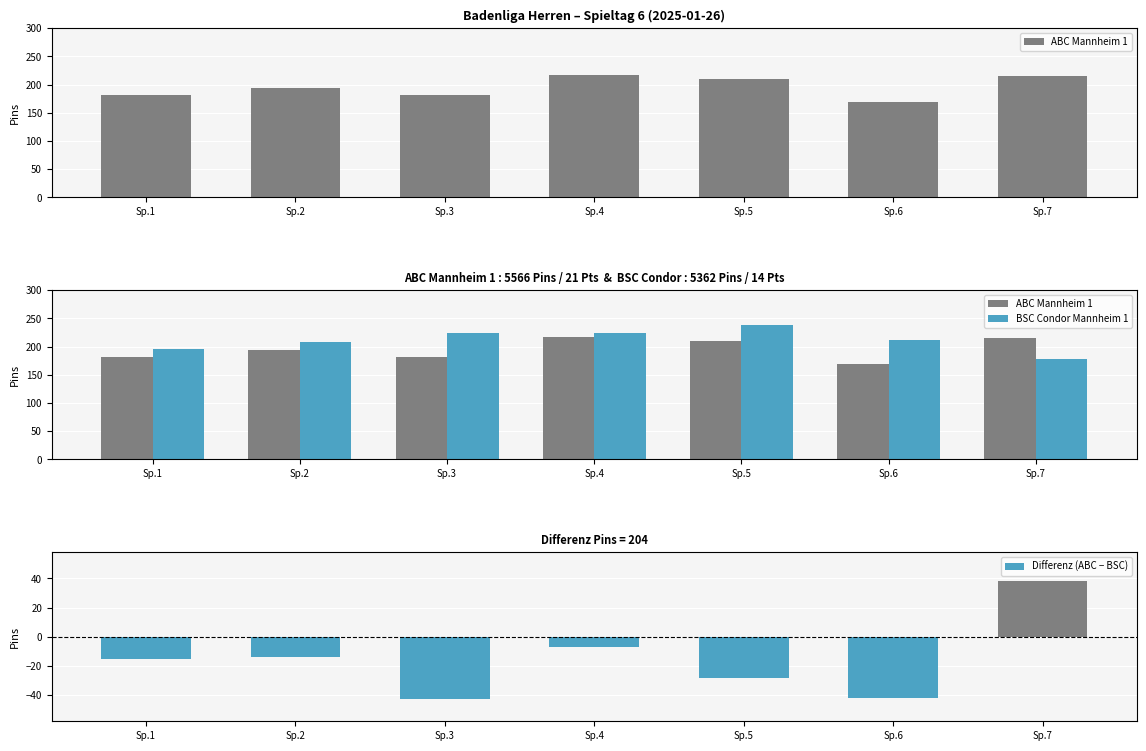

What is the difference between the maximum and minimum values in the ABC Mannheim 1 series?

47